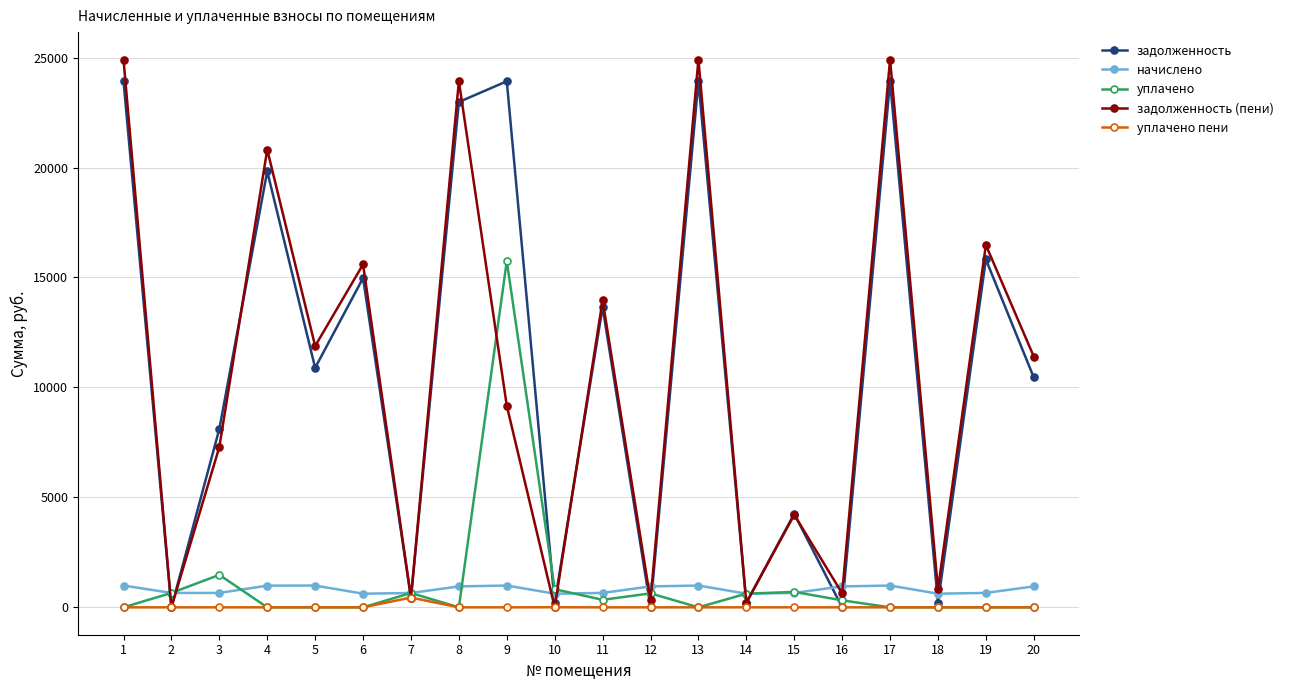

Which series ends up on top after the final intersection of задолженность and уплачено пени?

задолженность